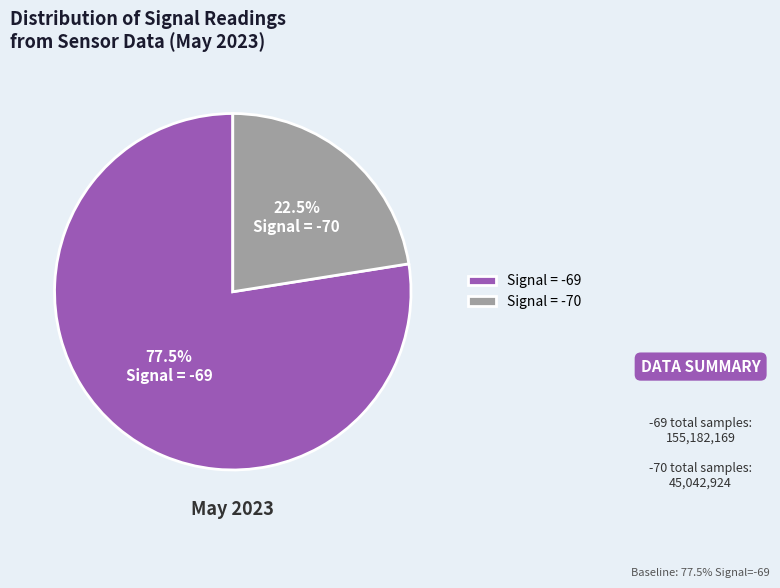

Does any single category account for the majority?

Yes